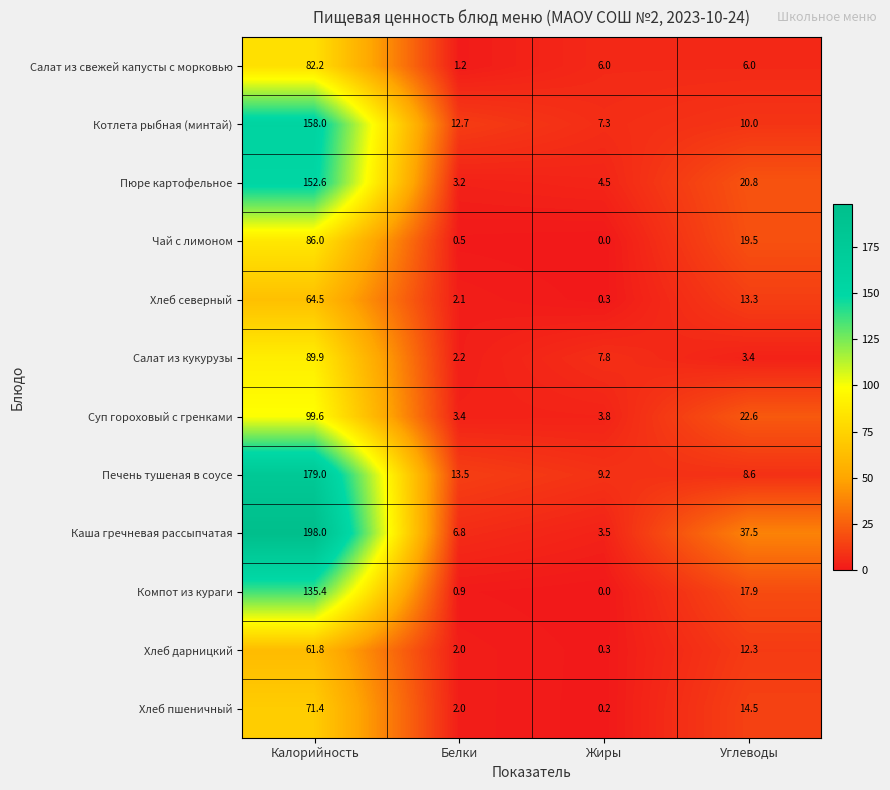

Between Калорийность and Белки, which series saw the biggest shift?

Каша гречневая рассыпчатая